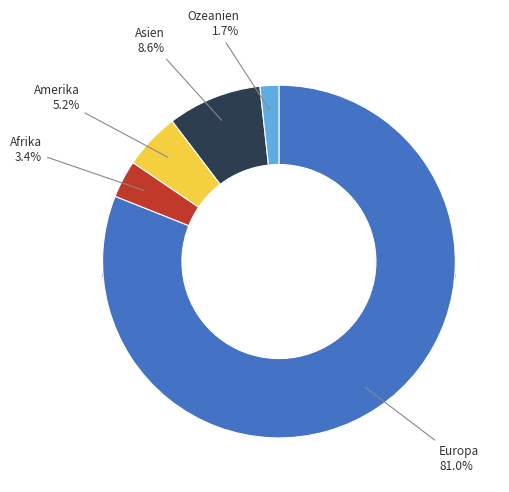

Do Afrika and Ozeanien together represent more than half of the pie?

No